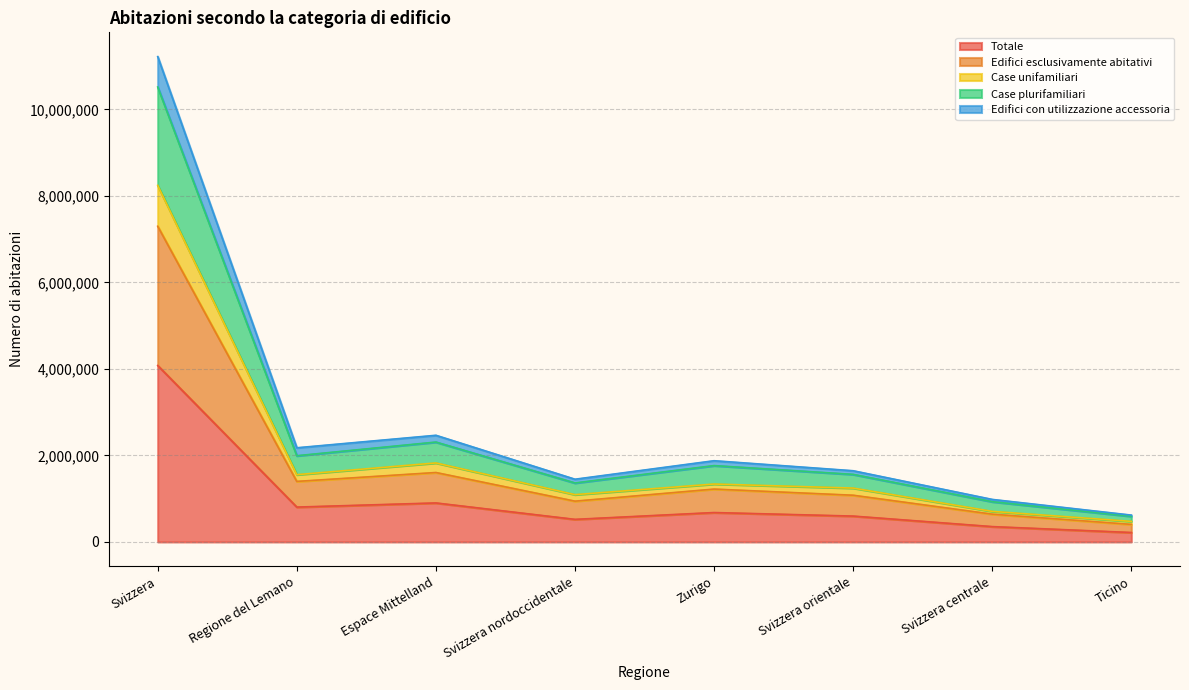

True or false: Case plurifamiliari has more than 2 interior local peaks.

False